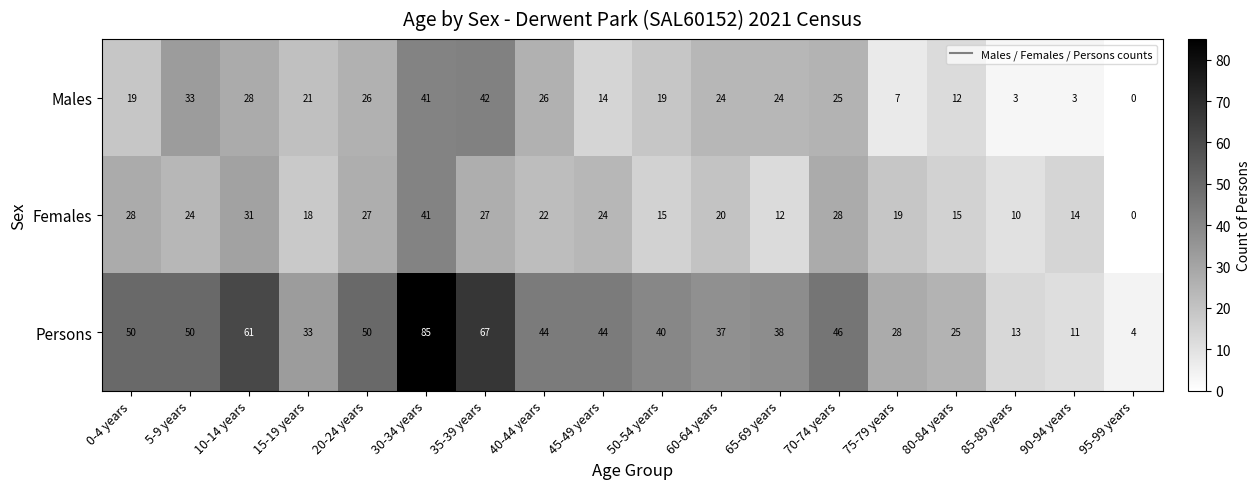

What is the greatest value displayed?

85